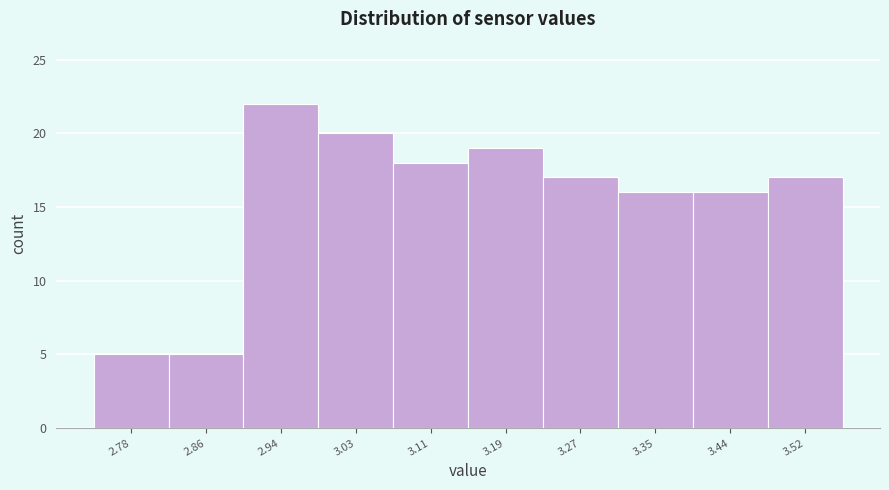

Reading left to right, extract all data points from this chart.

2.78=5	2.86=5	2.94=22	3.03=20	3.11=18	3.19=19	3.27=17	3.35=16	3.44=16	3.52=17